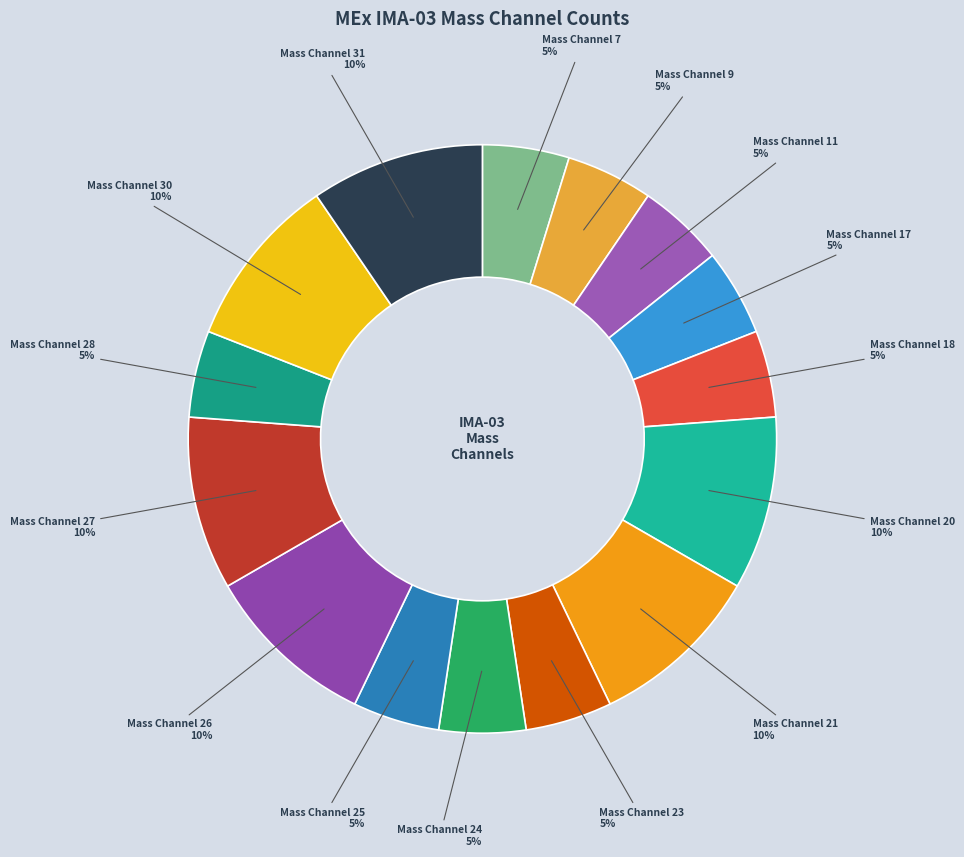

How many segments does this pie chart have?

15